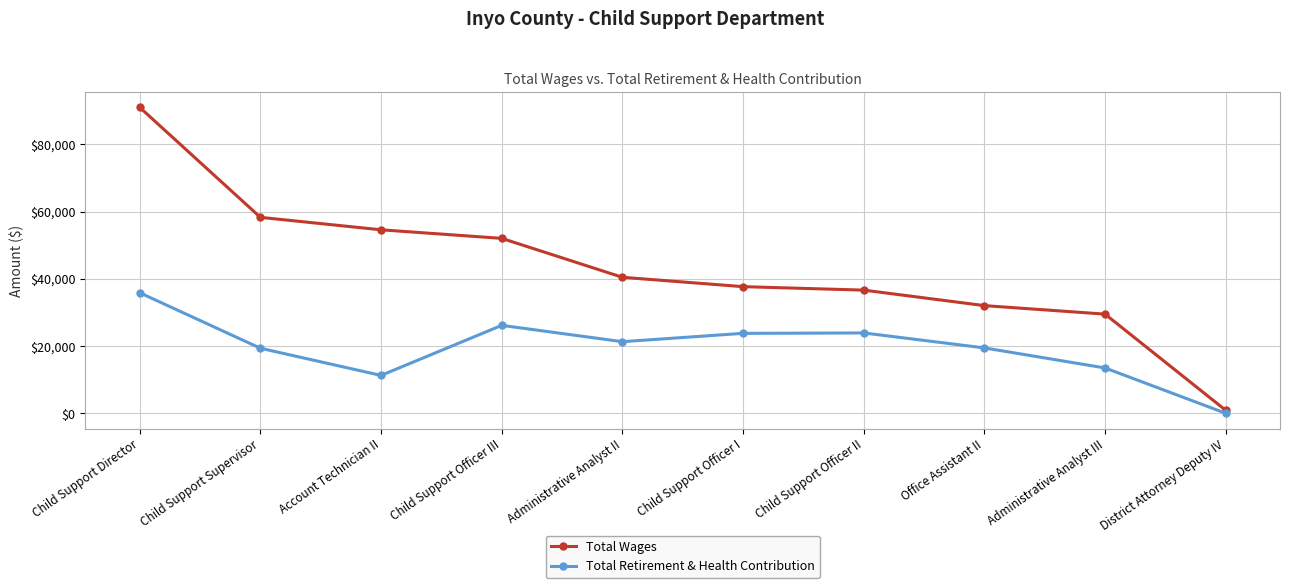

What is the average value of the Total Retirement & Health Contribution series?

19446